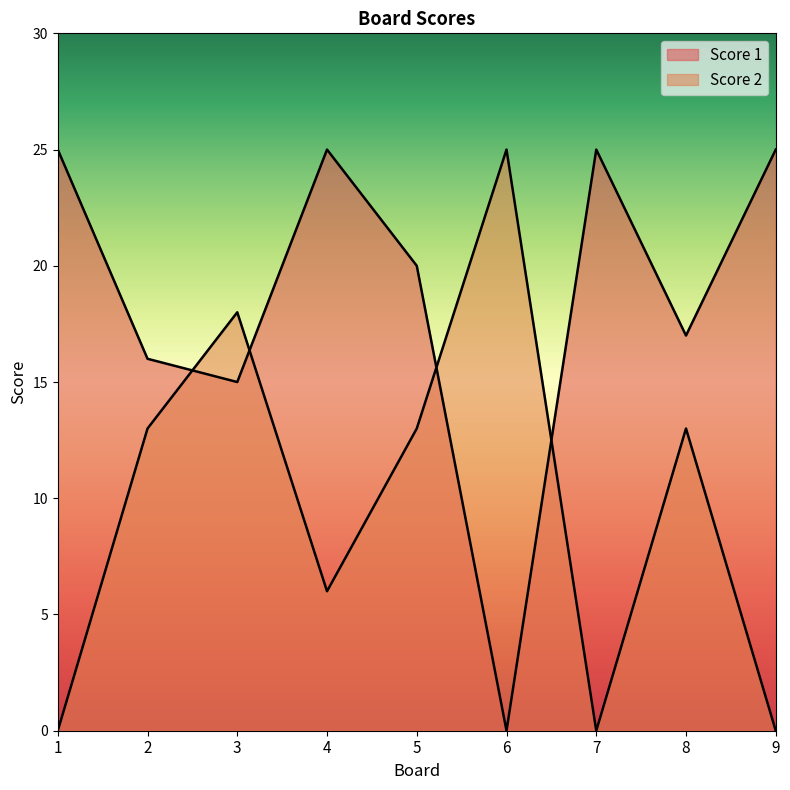

How many positive values does the Score 2 series have?

6